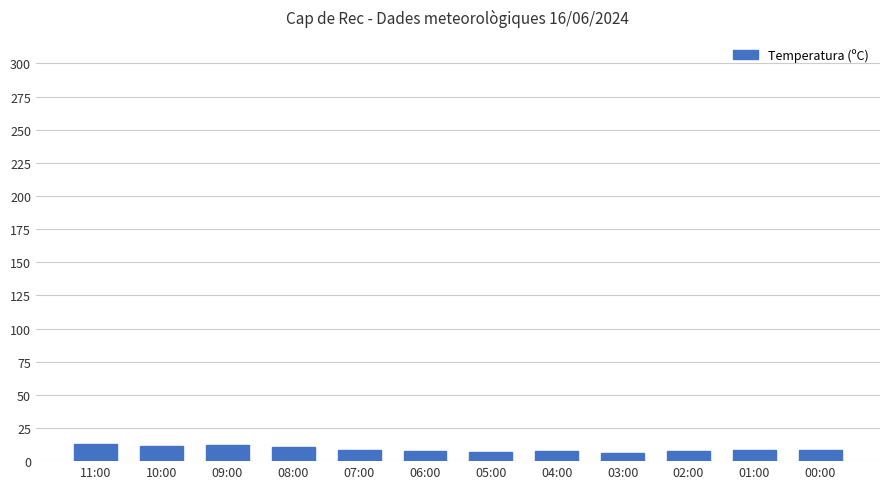

How many values are below 8?

4